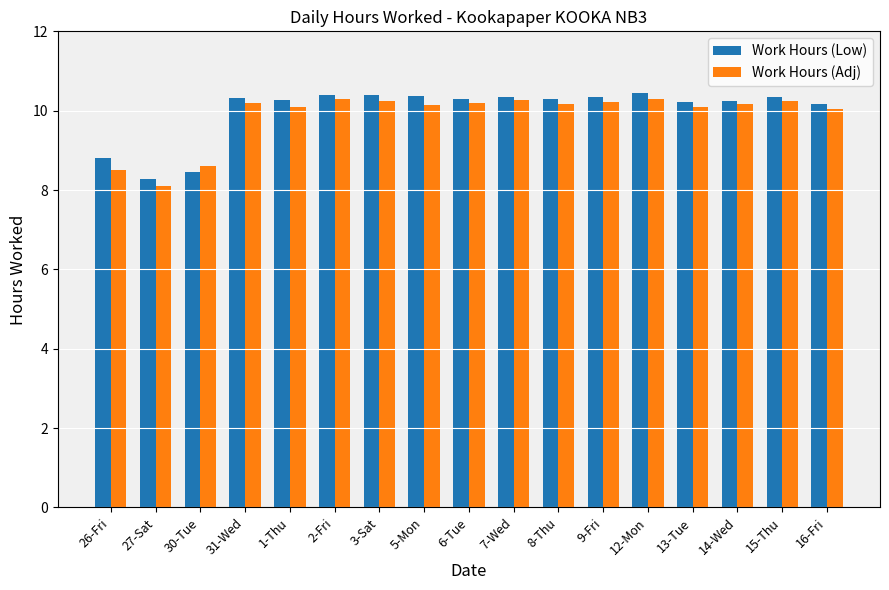

How many bars are there in total?

34